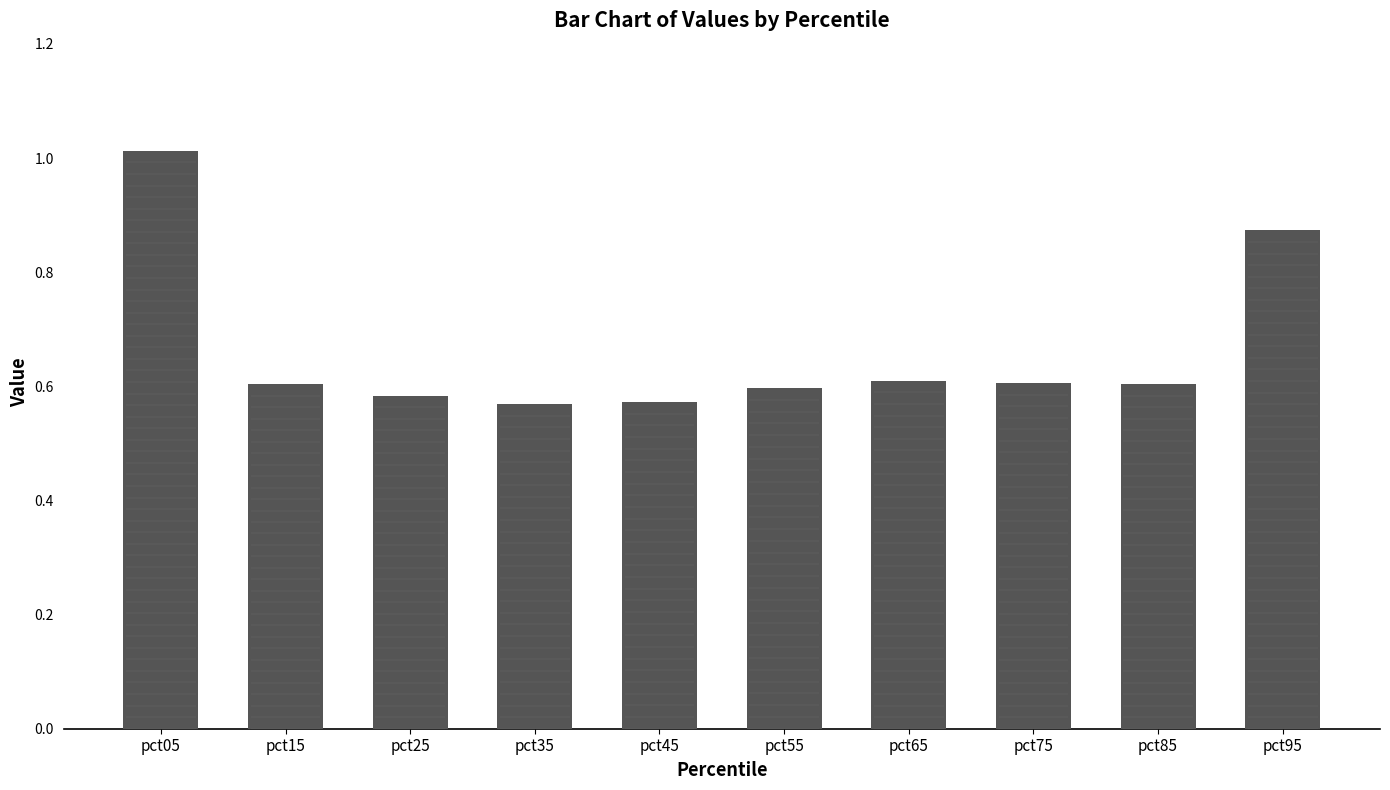

What is the change in value from pct05 to pct25?

-0.4